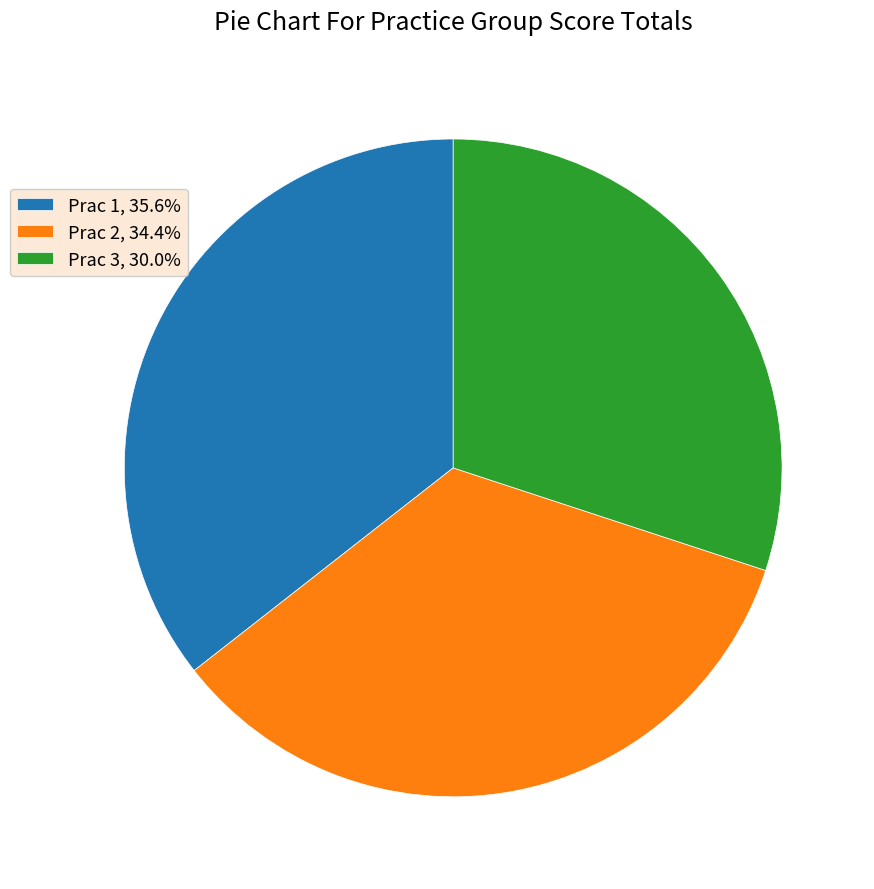

Do Prac 1, 35.6% and Prac 2, 34.4% together represent more than half of the pie?

Yes